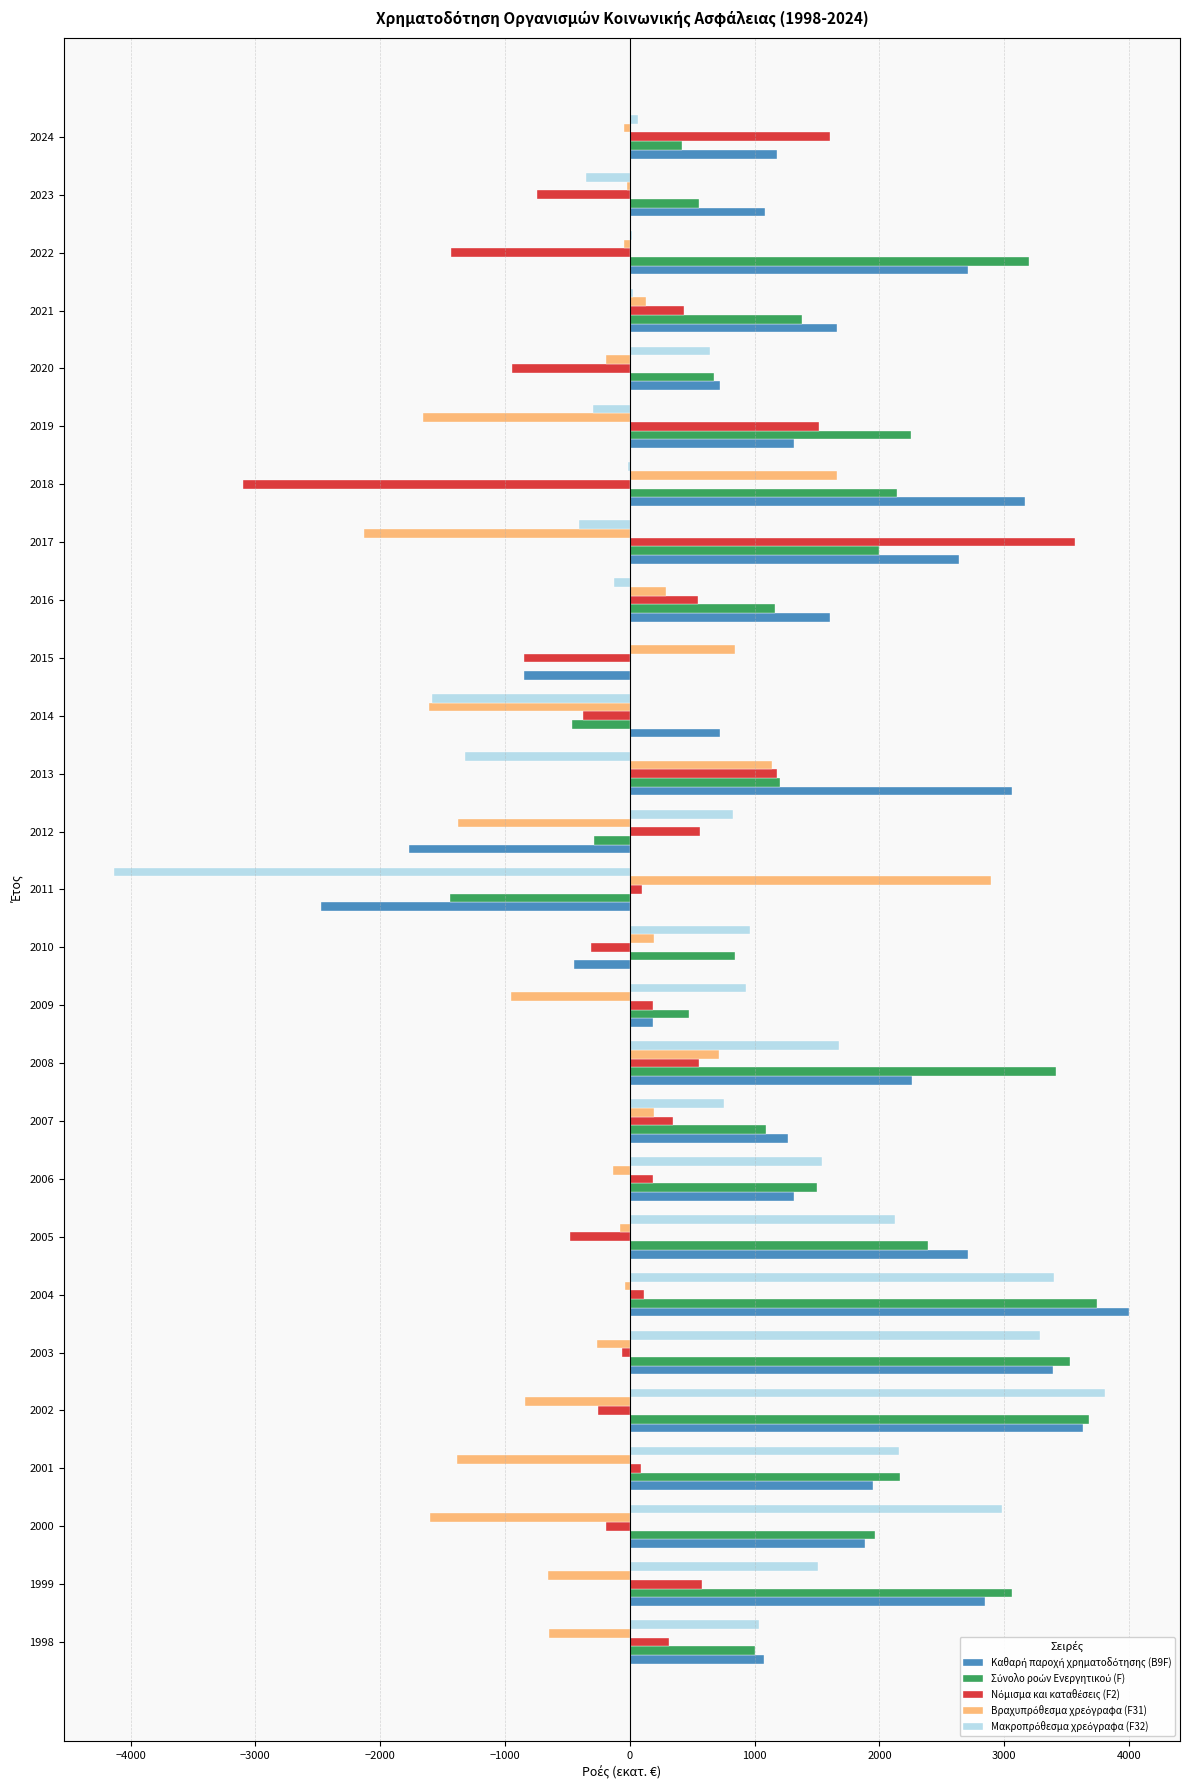

Which category has the highest value across all series?

2004